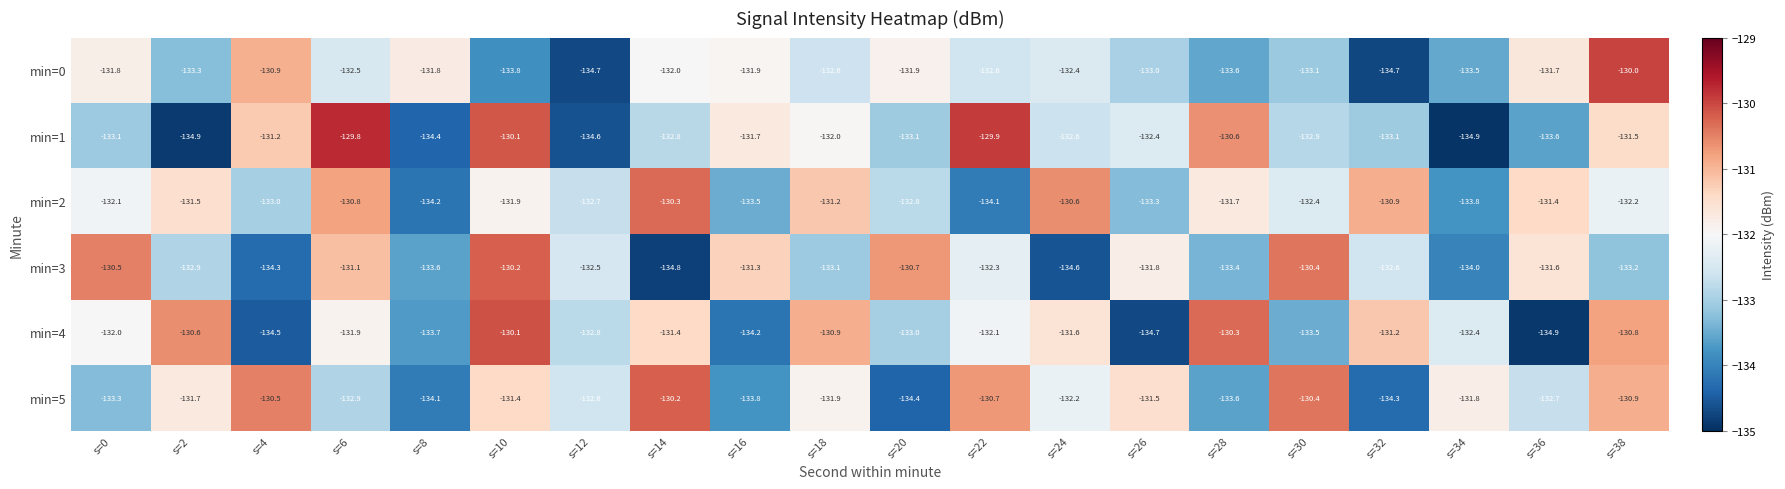

What is the spread (max minus min) of values at s=22?

4.2